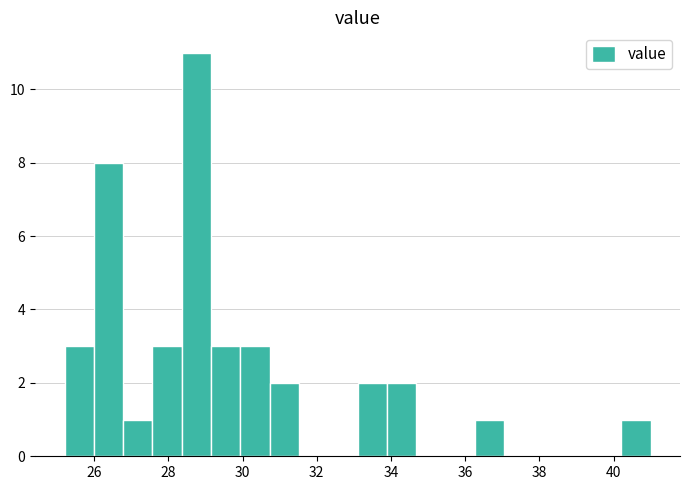

Around what value on the x-axis is the tallest bar? Give the approximate position of its centre, as read against the axis.

28.8